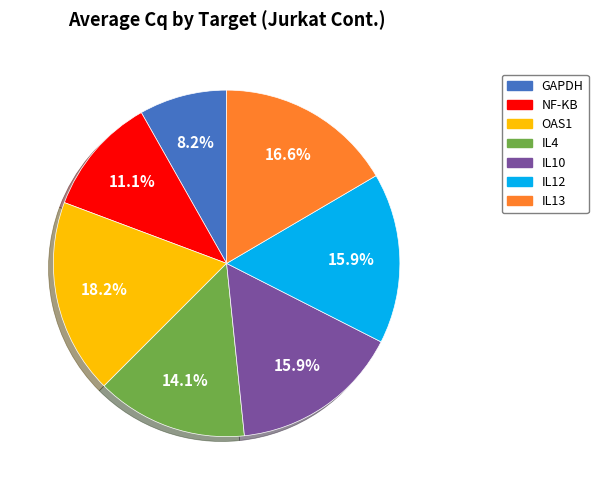

Approximately how many times larger is the value at OAS1 compared to GAPDH?

2.2